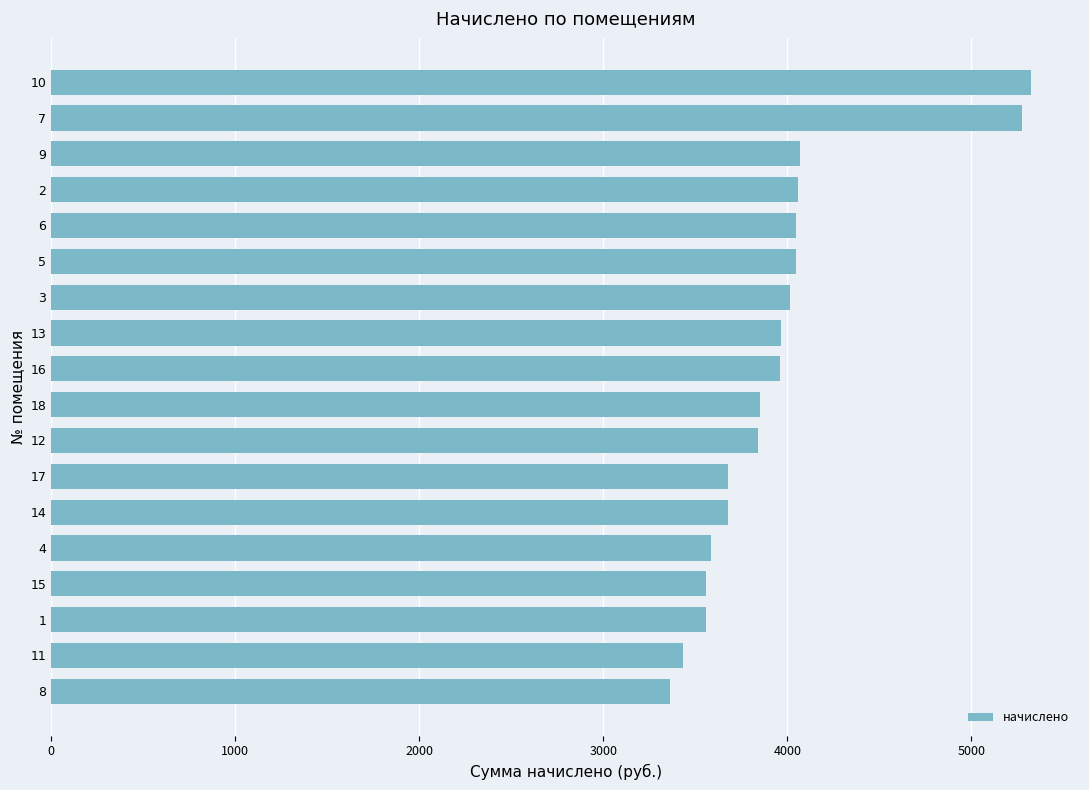

What is the difference between the second highest and minimum values?

1912.7